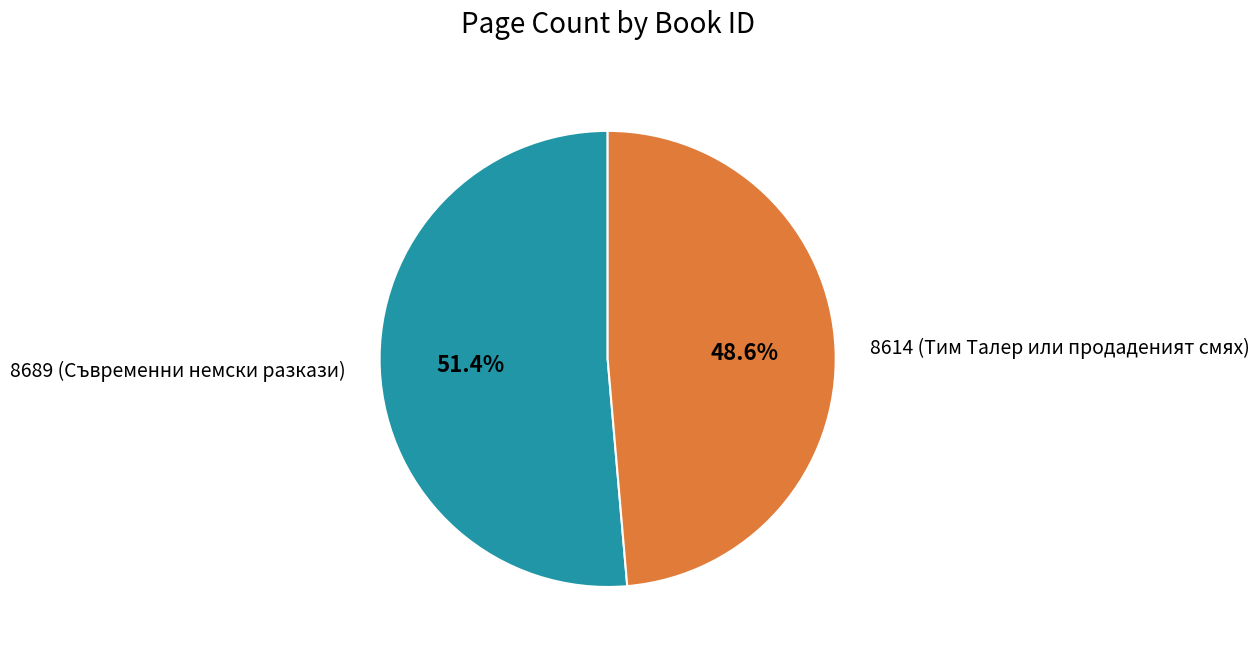

To the nearest percent, what is the average slice percentage?

50%